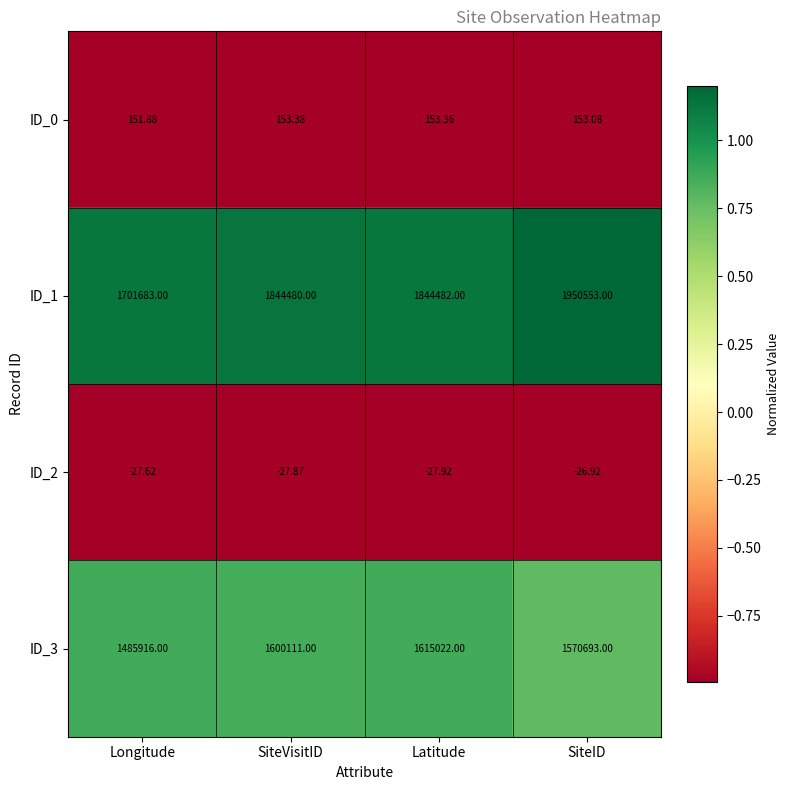

Which label corresponds to the smallest value in the chart?

Latitude